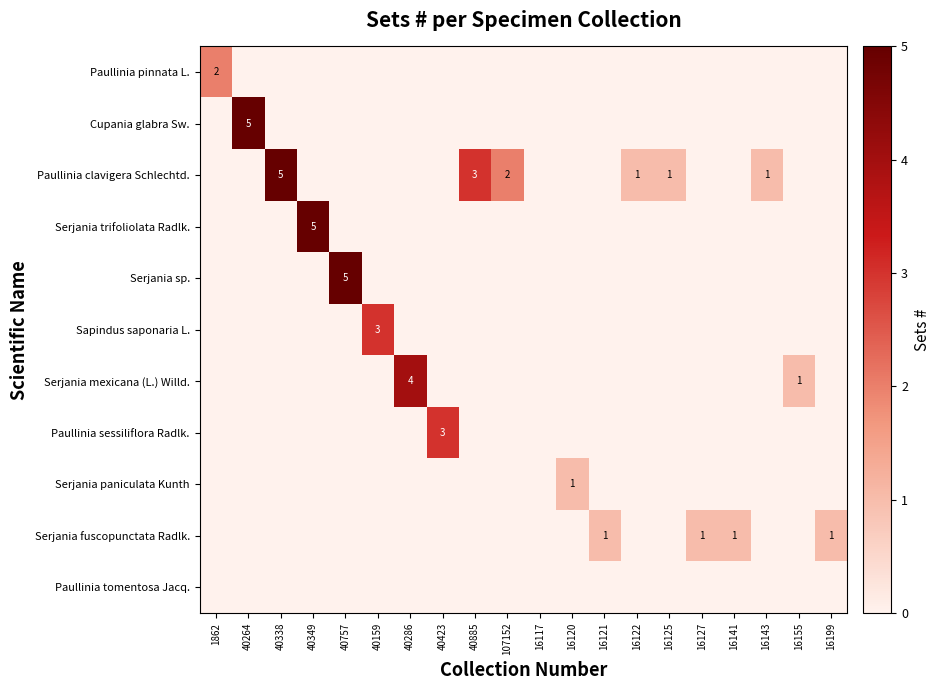

What is the difference between the maximum and minimum values in the Serjania paniculata Kunth series?

1